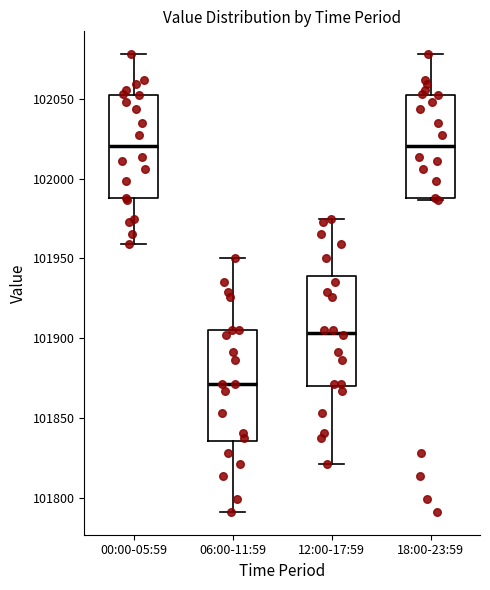

Where is the upper edge of the box for 18:00-23:59 on the y-axis? The values are not printed on the chart, so give them approximately, as read against the axis.

102050